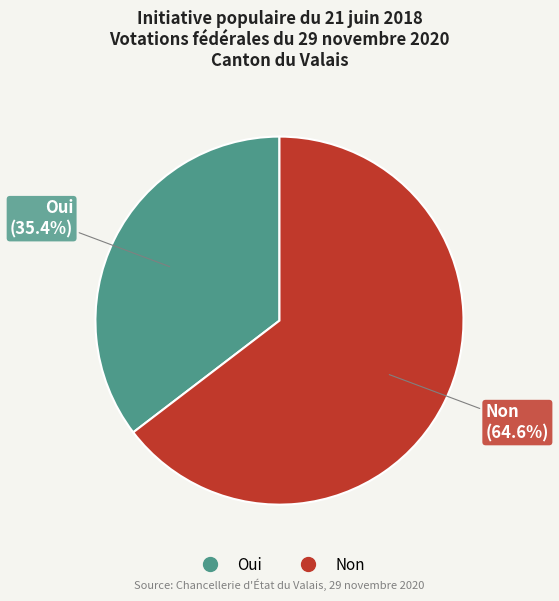

To the nearest percent, what is the combined percentage of Non and Oui?

100%